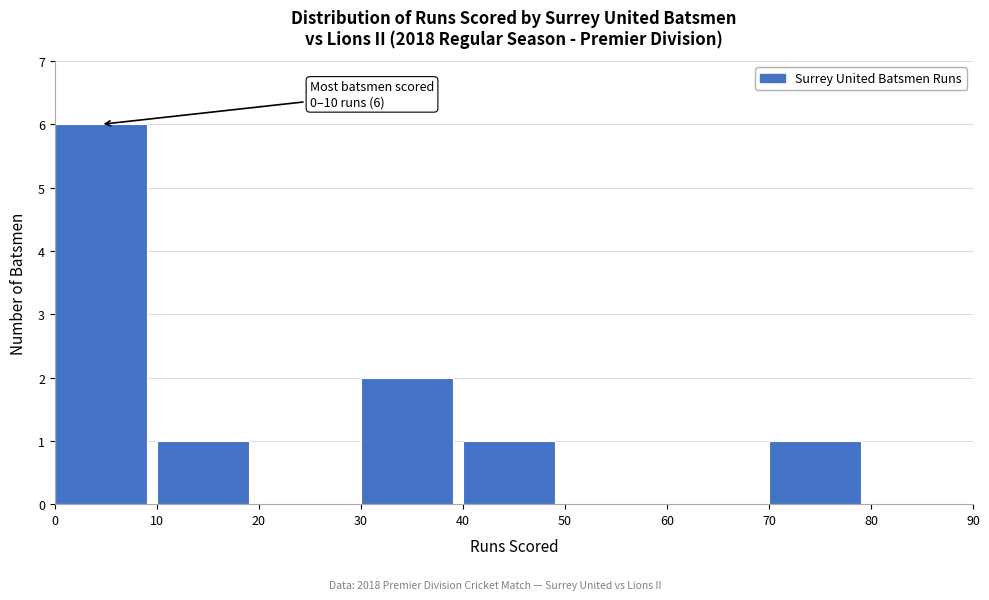

Over which range of the x-axis is the bar tallest?

0 to 10